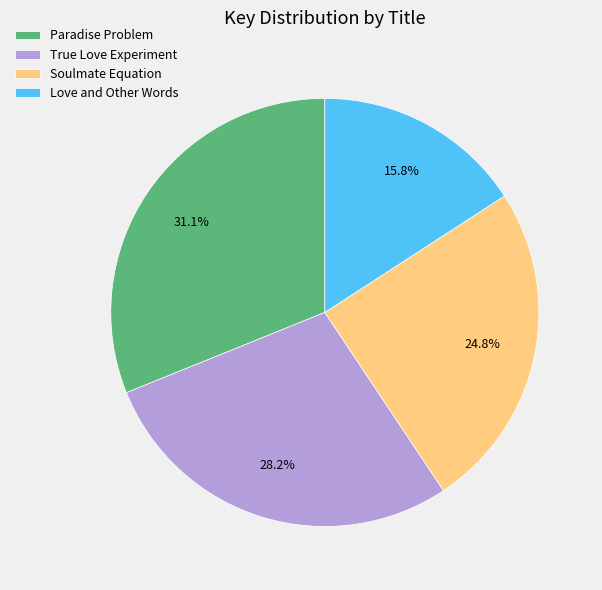

Rank the categories by value from lowest to highest.

Love and Other Words, Soulmate Equation, True Love Experiment, Paradise Problem